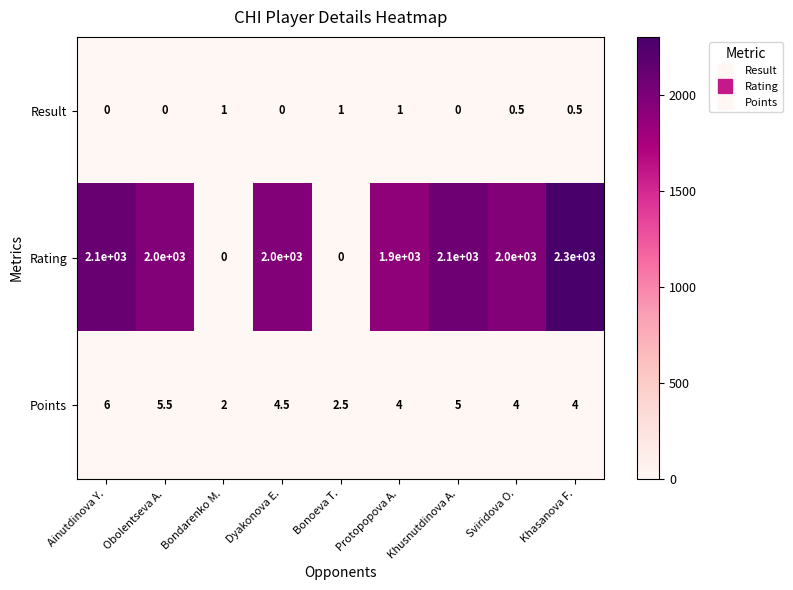

What is the spread (max minus min) of values at Protopopova A.?

1899.0